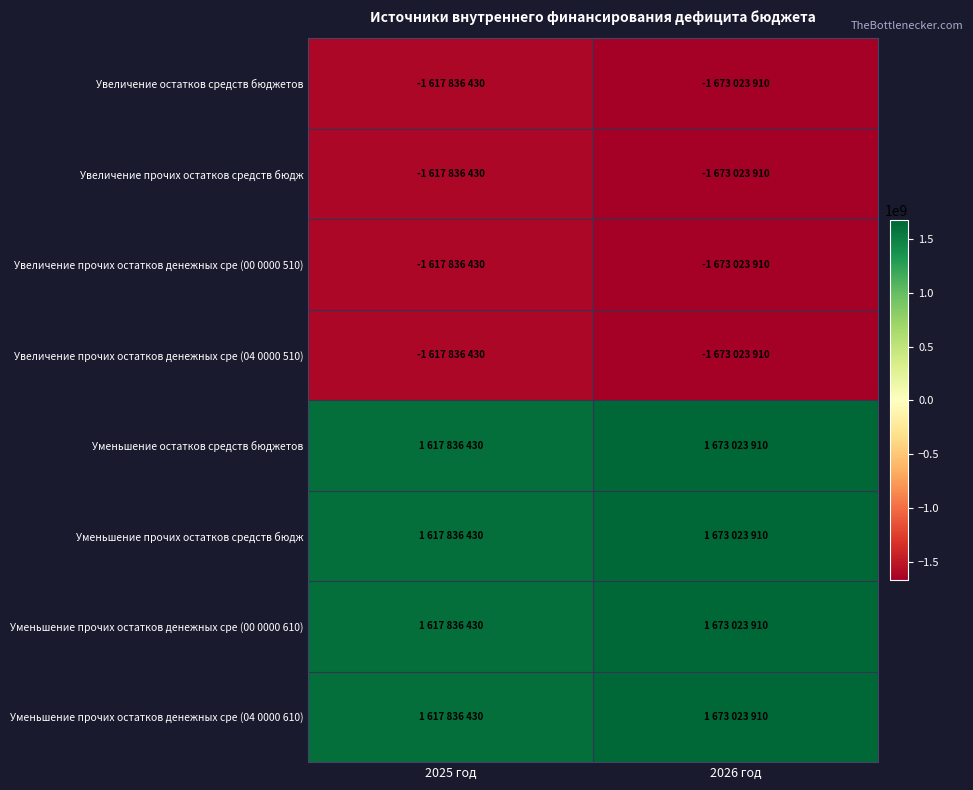

How many distinct data groups are displayed?

8